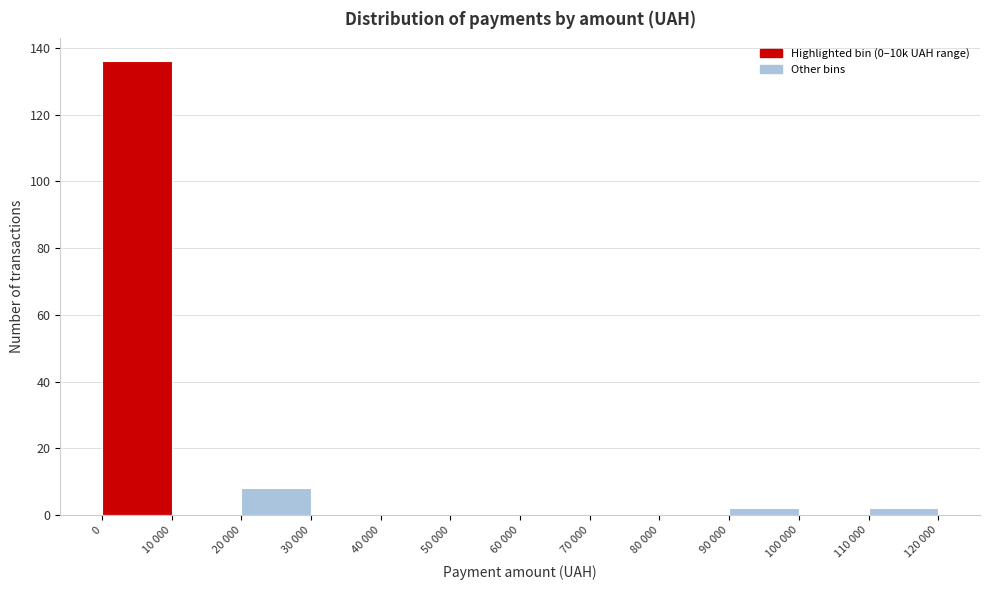

Reading left to right, extract all data points from this chart.

0=136	10 000=0	20 000=8	30 000=0	40 000=0	50 000=0	60 000=0	70 000=0	80 000=0	90 000=2	100 000=0	110 000=2